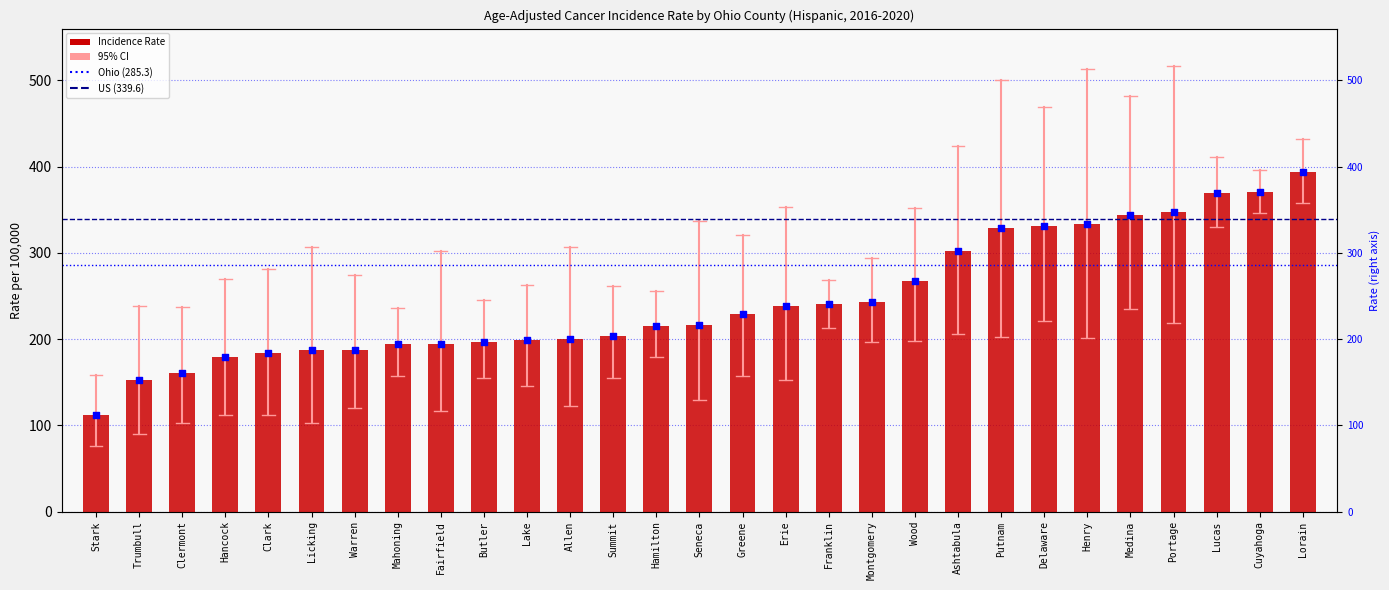

Between Warren and Mahoning, which is larger?

Mahoning